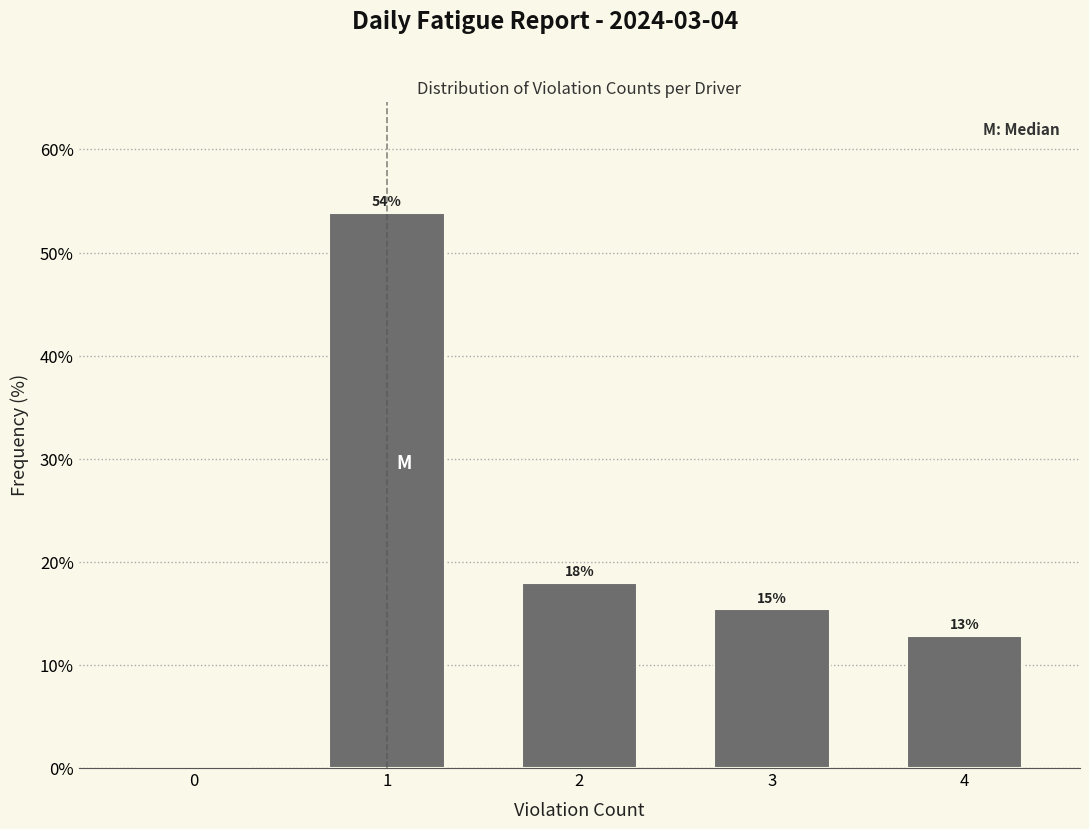

What is the greatest value displayed?

53.8